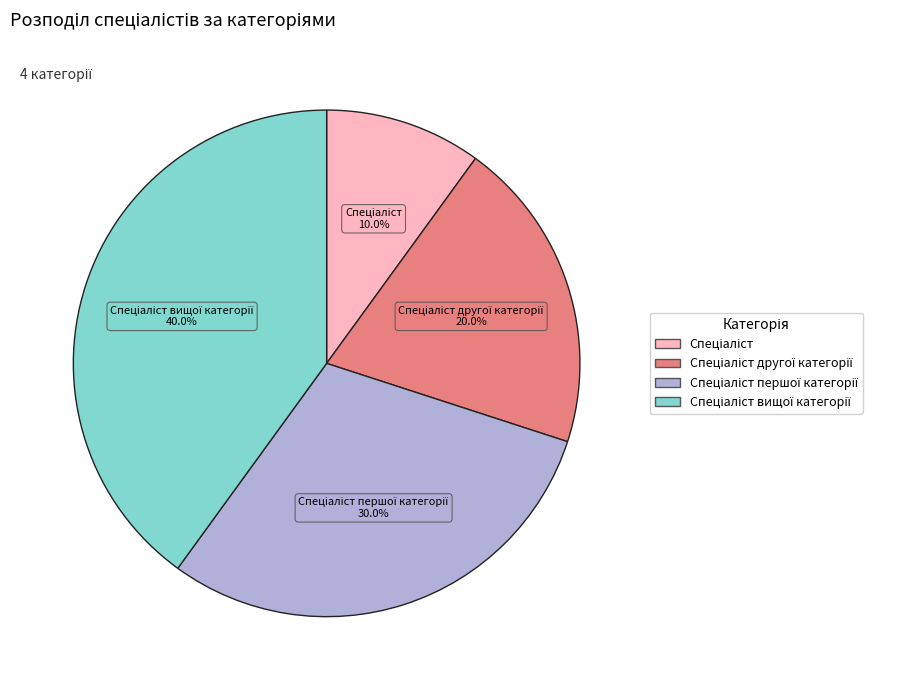

Does any single category account for the majority?

No